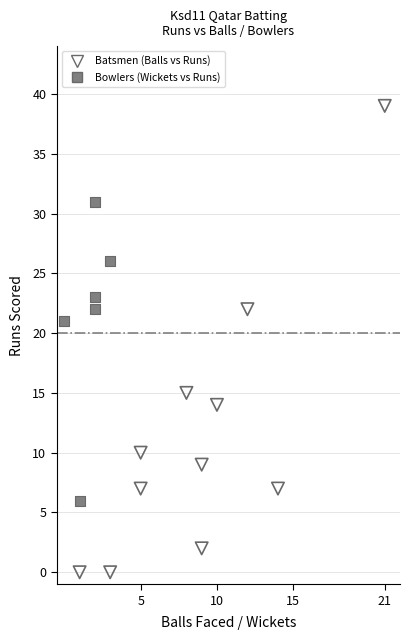

Which series has the widest spread of Y values?

Batsmen (Balls vs Runs)